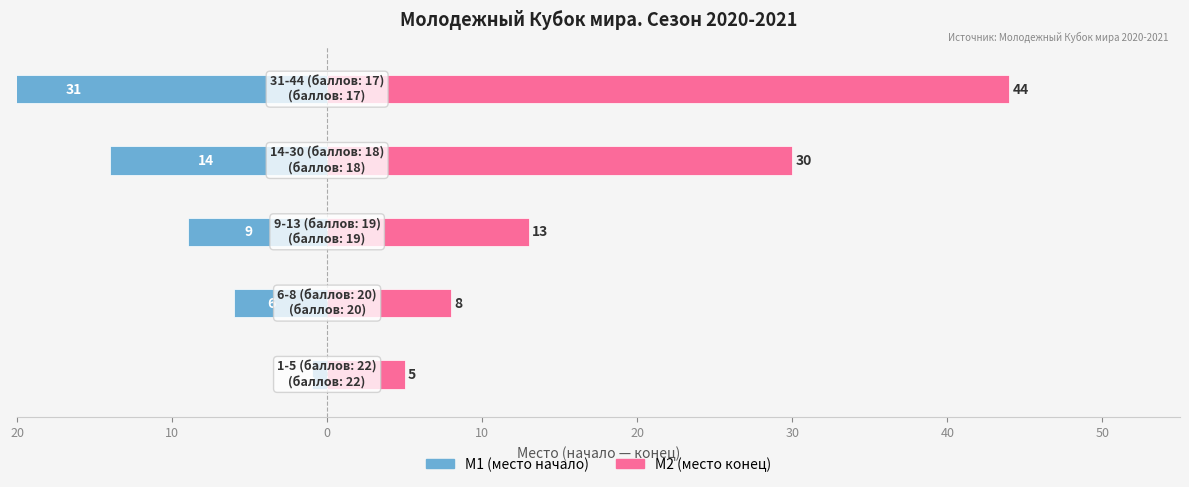

True or false: M2 (конец) has a value of 7 at 20.

False